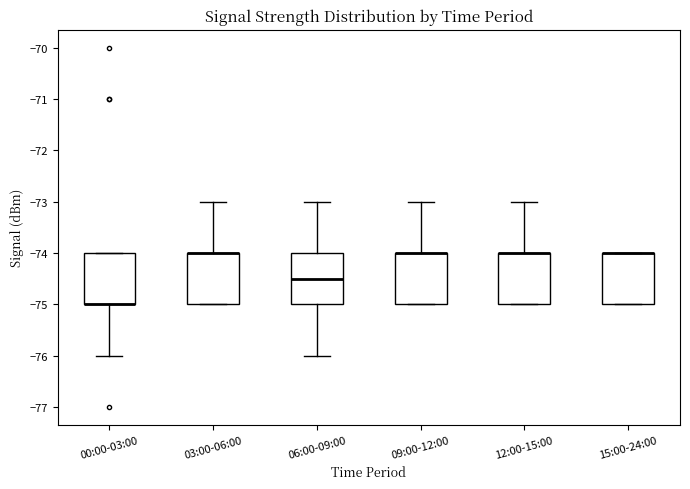

Reading left to right, transcribe this box plot: for each box, give where its median line is, the range the box spans, and where its two whiskers end, as read against the y-axis. The values are not printed on the chart, so give them approximately, as read against the axis.

00:00-03:00: median -75.0 (drawn on the box's lower edge), box -75.0 to -74.0, whiskers -76.0 to -74.0
03:00-06:00: median -74.0 (drawn on the box's upper edge), box -75.0 to -74.0, whiskers -75.0 to -73.0
06:00-09:00: median -74.5, box -75.0 to -74.0, whiskers -76.0 to -73.0
09:00-12:00: median -74.0 (drawn on the box's upper edge), box -75.0 to -74.0, whiskers -75.0 to -73.0
12:00-15:00: median -74.0 (drawn on the box's upper edge), box -75.0 to -74.0, whiskers -75.0 to -73.0
15:00-24:00: median -74.0 (drawn on the box's upper edge), box -75.0 to -74.0, whiskers -75.0 to -74.0